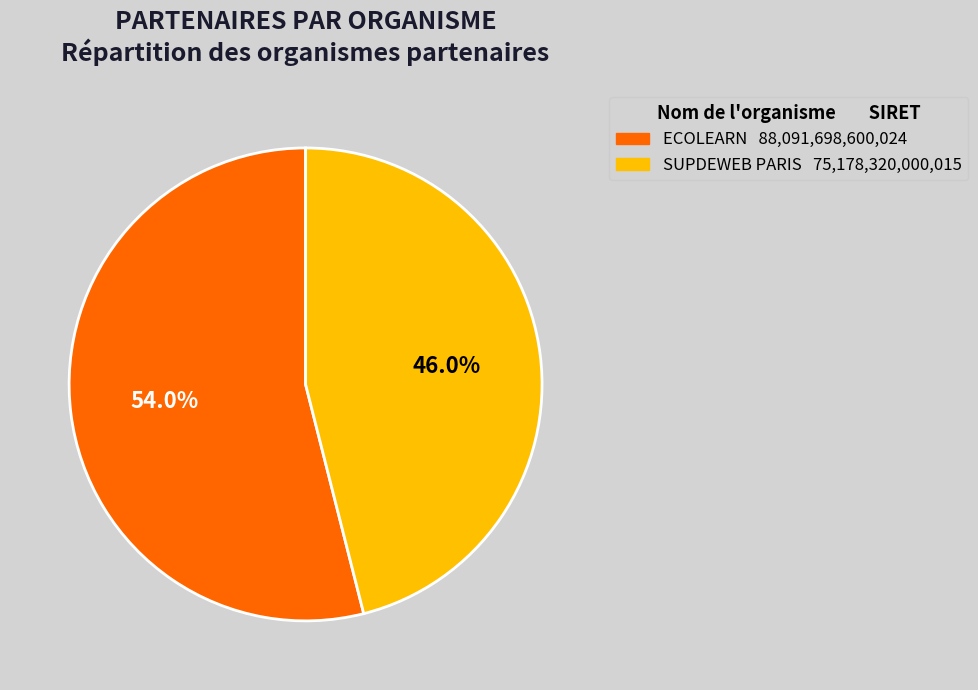

True or false: SUPDEWEB PARIS accounts for 53% of the total.

False